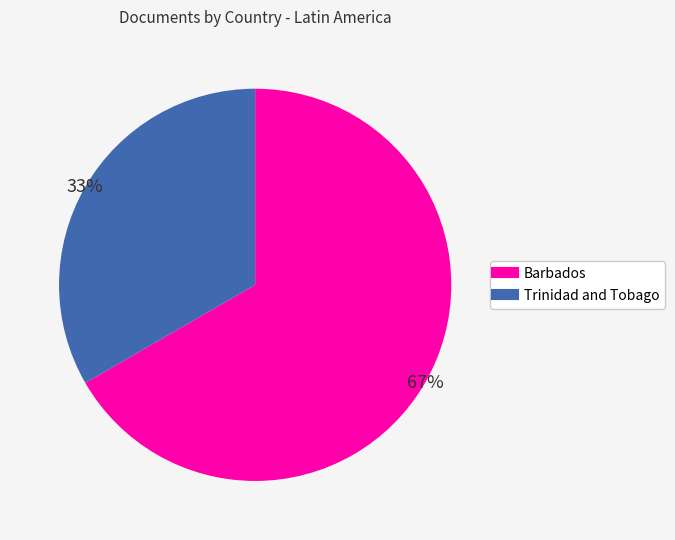

The Trinidad and Tobago slice represents 33% of the pie. True or false?

True